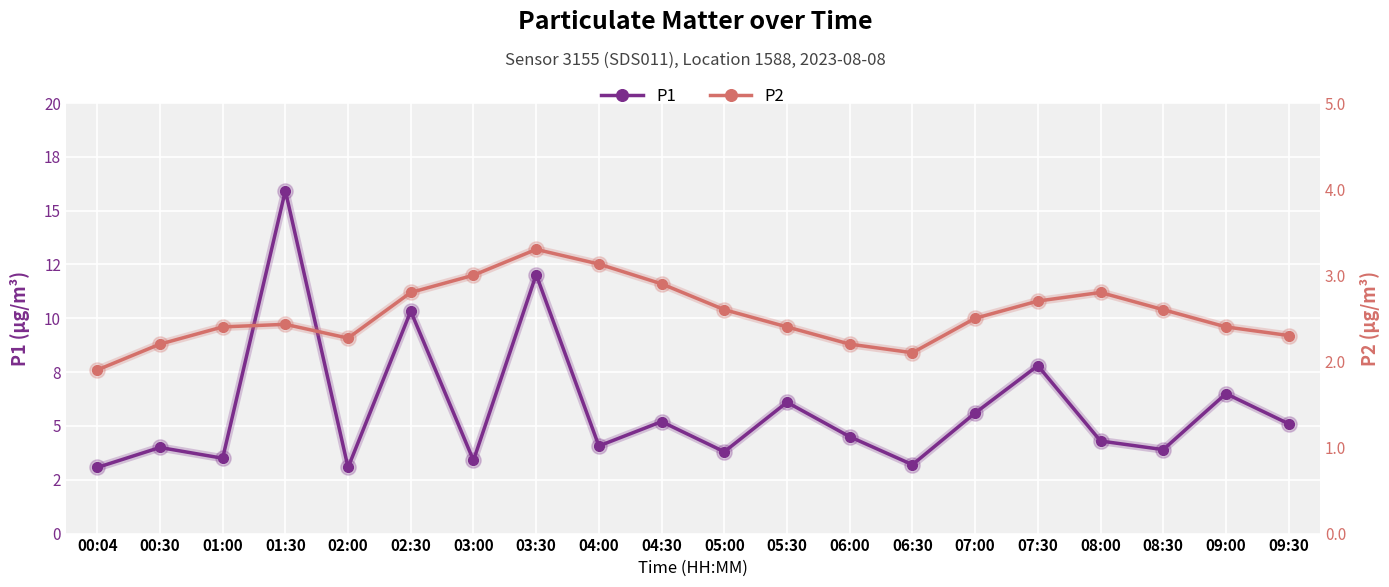

At which label does P2 first exceed 2?

00:30